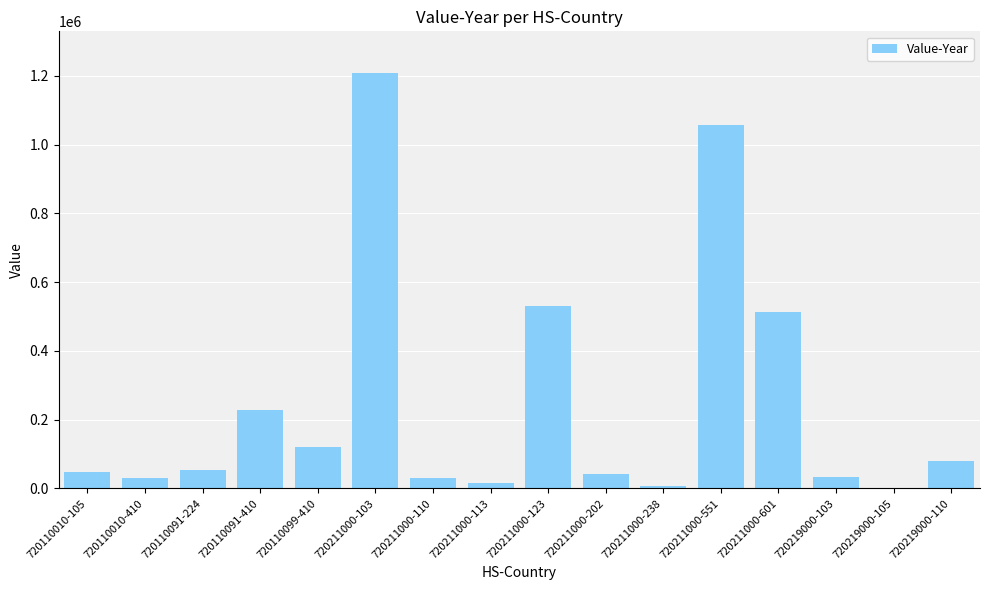

Which label corresponds to the largest value in the chart?

720211000-103